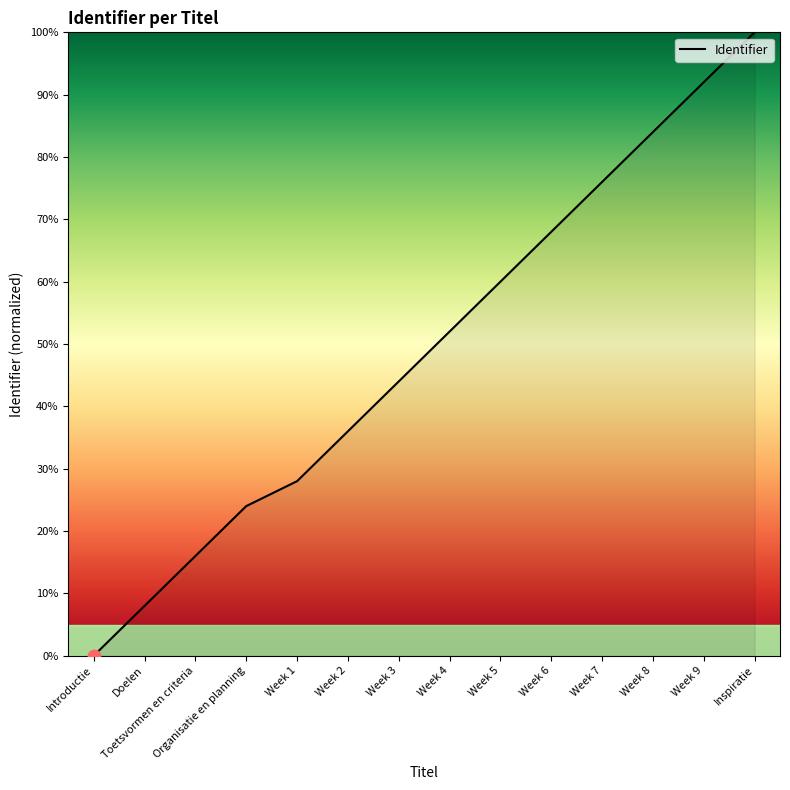

What is the ratio of the value at Week 8 to the value at Week 3?

1.9